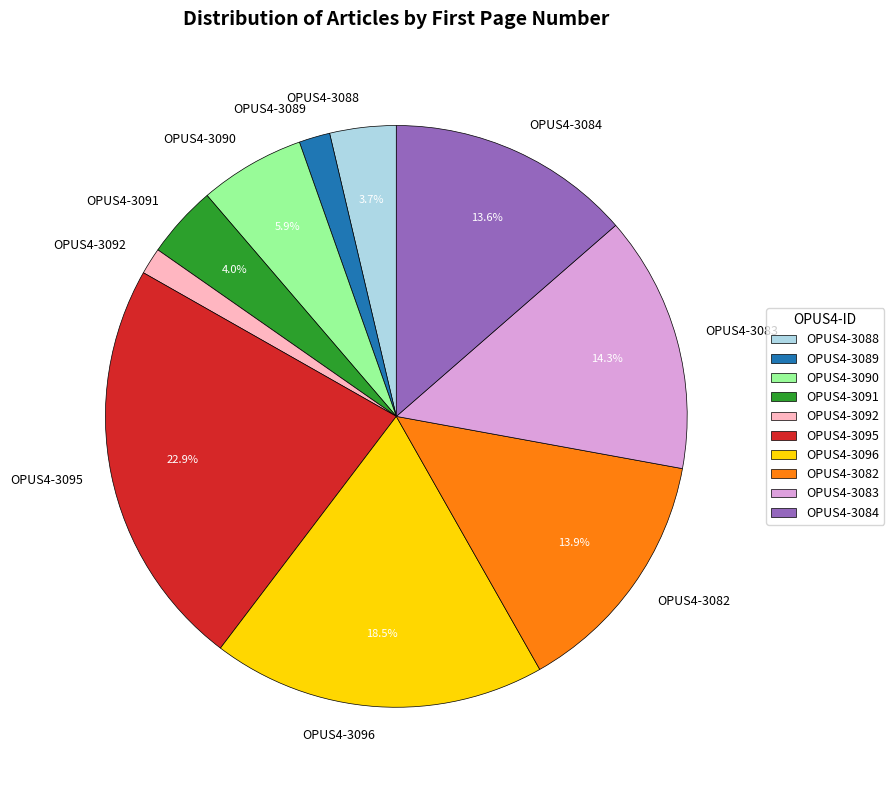

Between OPUS4-3091 and OPUS4-3095, which is larger?

OPUS4-3095